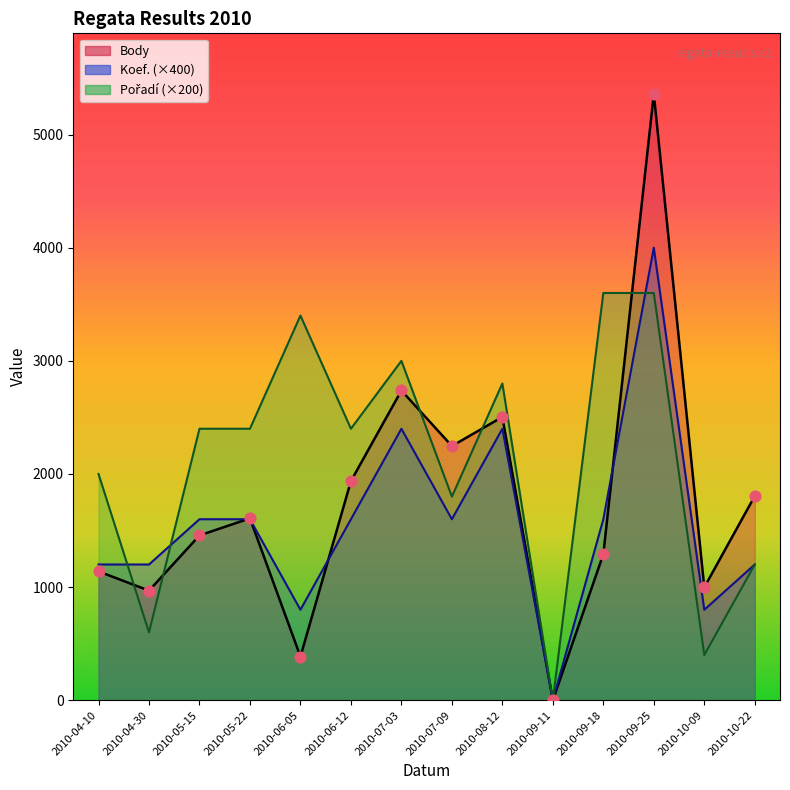

At how many categories does at least one series exceed 24?

13